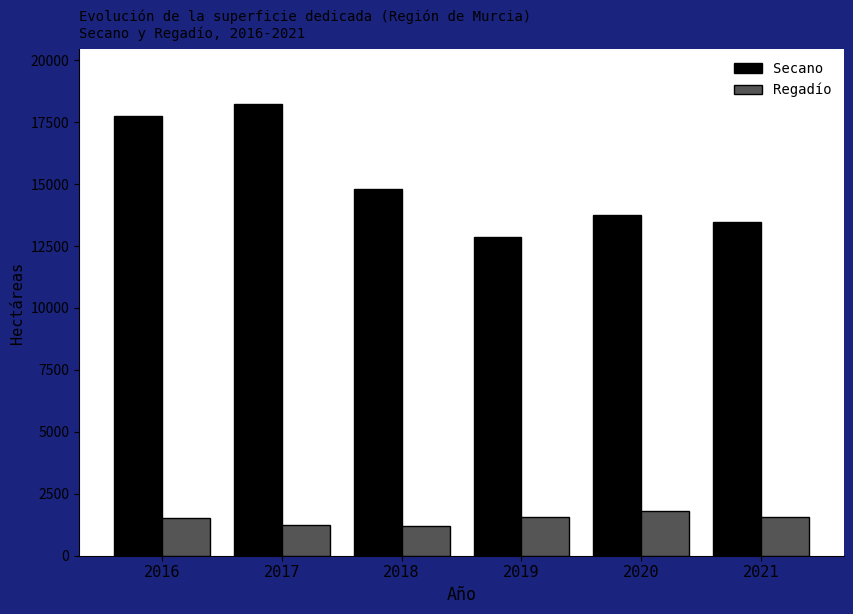

The value of Regadío at 2018 is 1956. True or false?

False